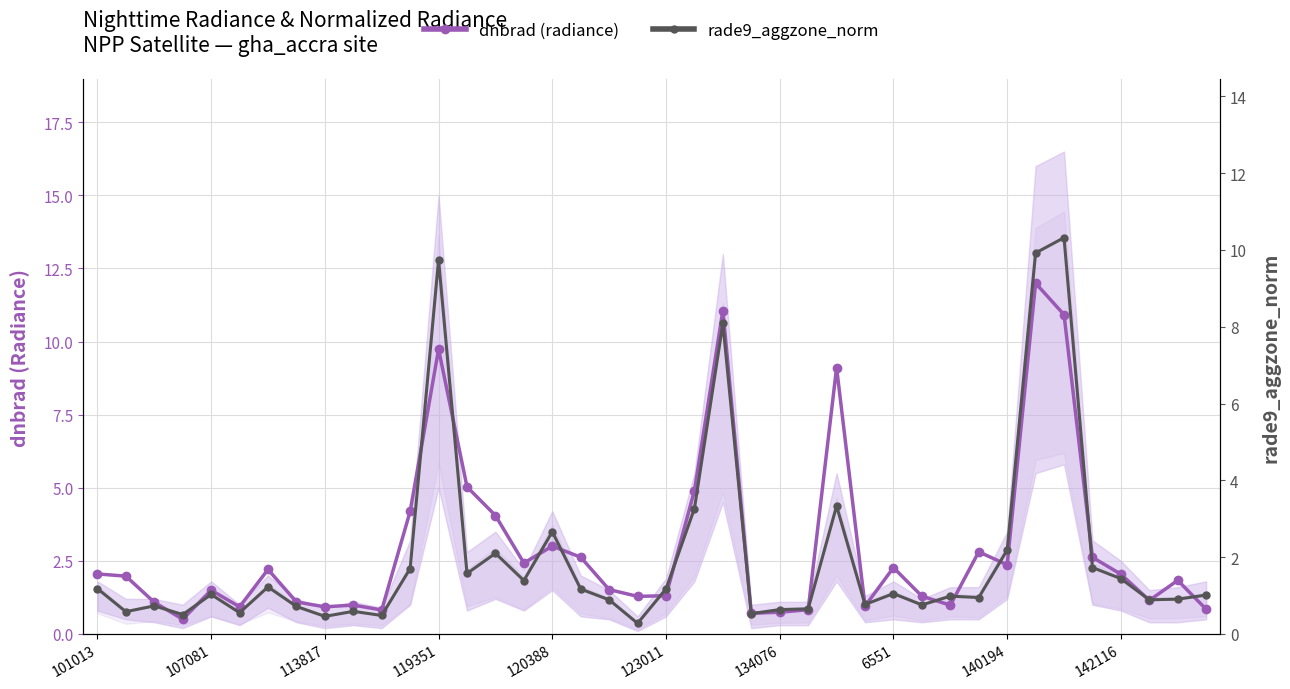

In rade9_aggzone_norm, how many points are higher than both neighbors (excluding endpoints)?

12